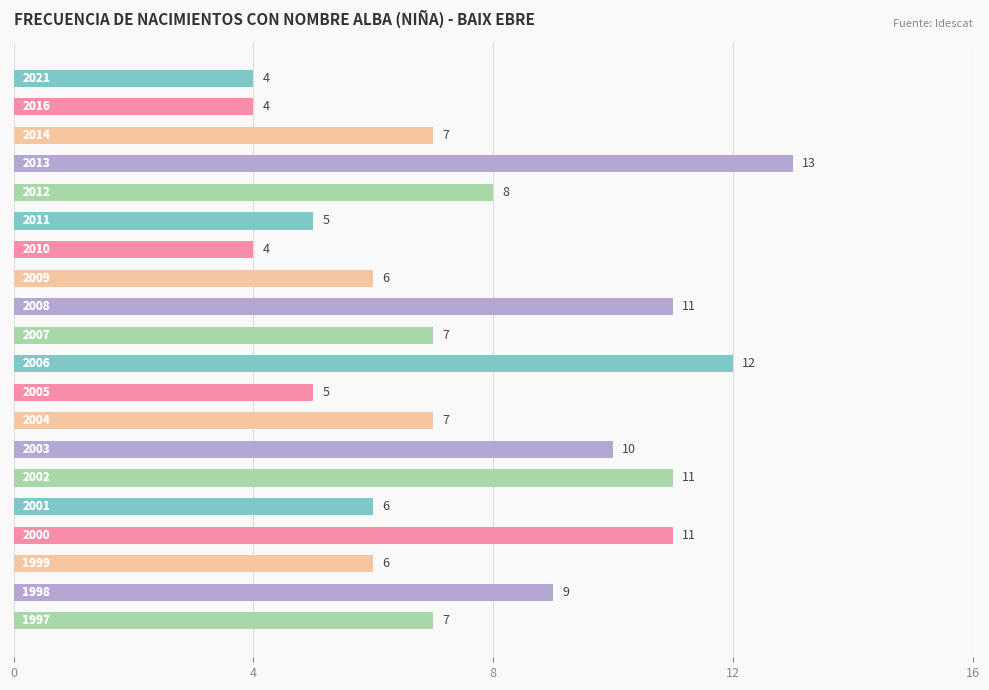

Does the chart contain any negative values?

No